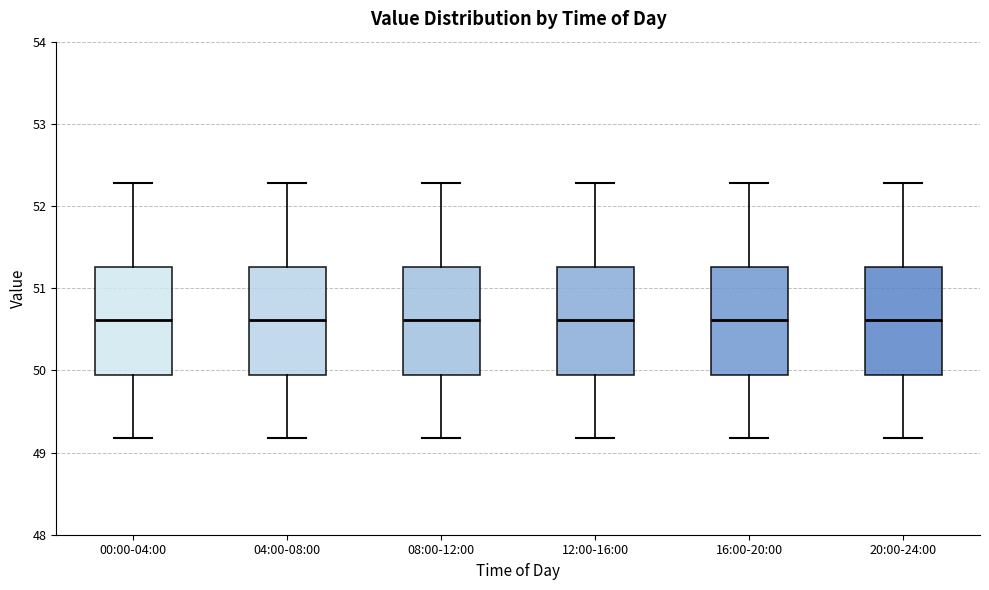

Where does the median line of the box for 04:00-08:00 sit on the y-axis? The values are not printed on the chart, so give them approximately, as read against the axis.

50.6